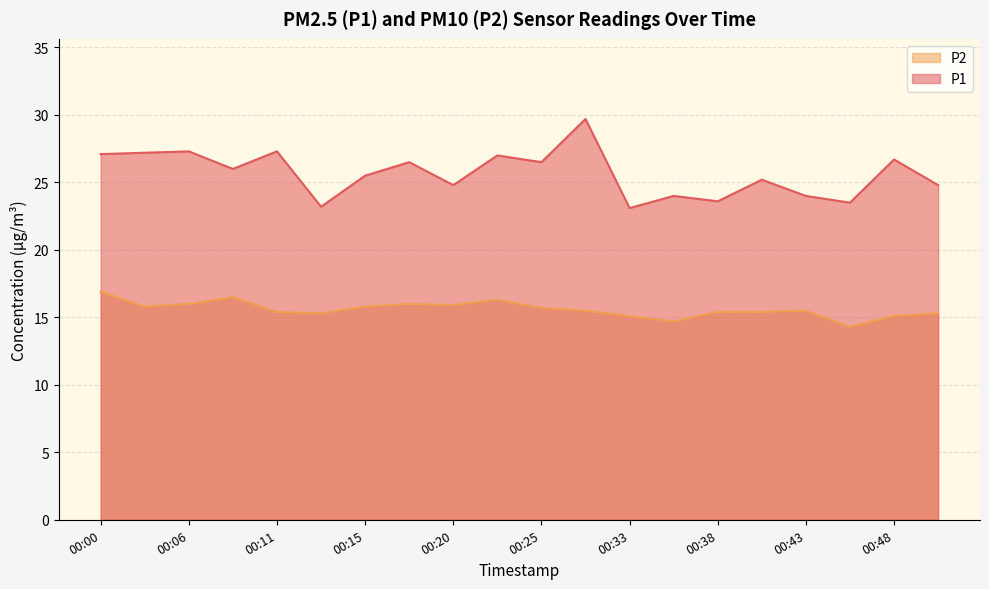

What is the minimum value for P1?

23.1